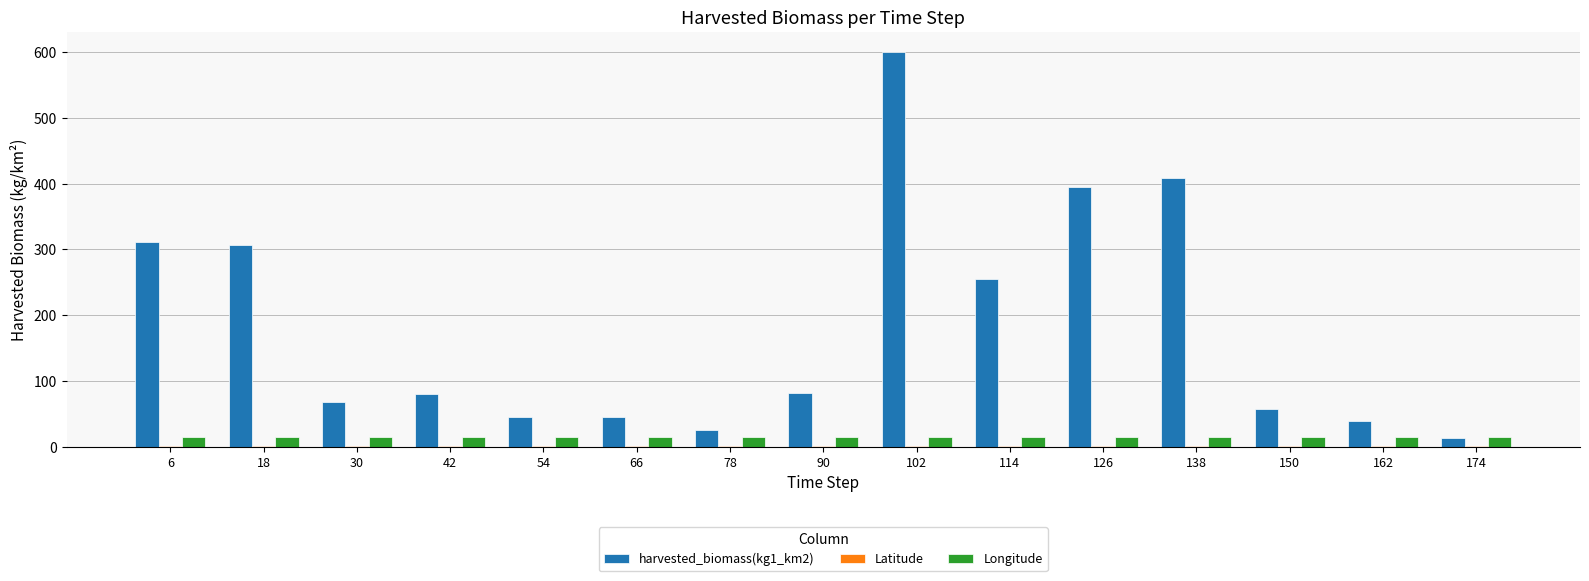

Which category has the highest value across all series?

102